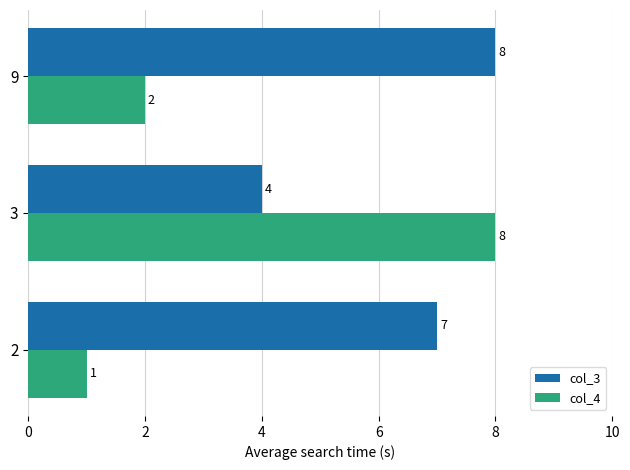

Count the col_3 values in the range 4 to 8.

3